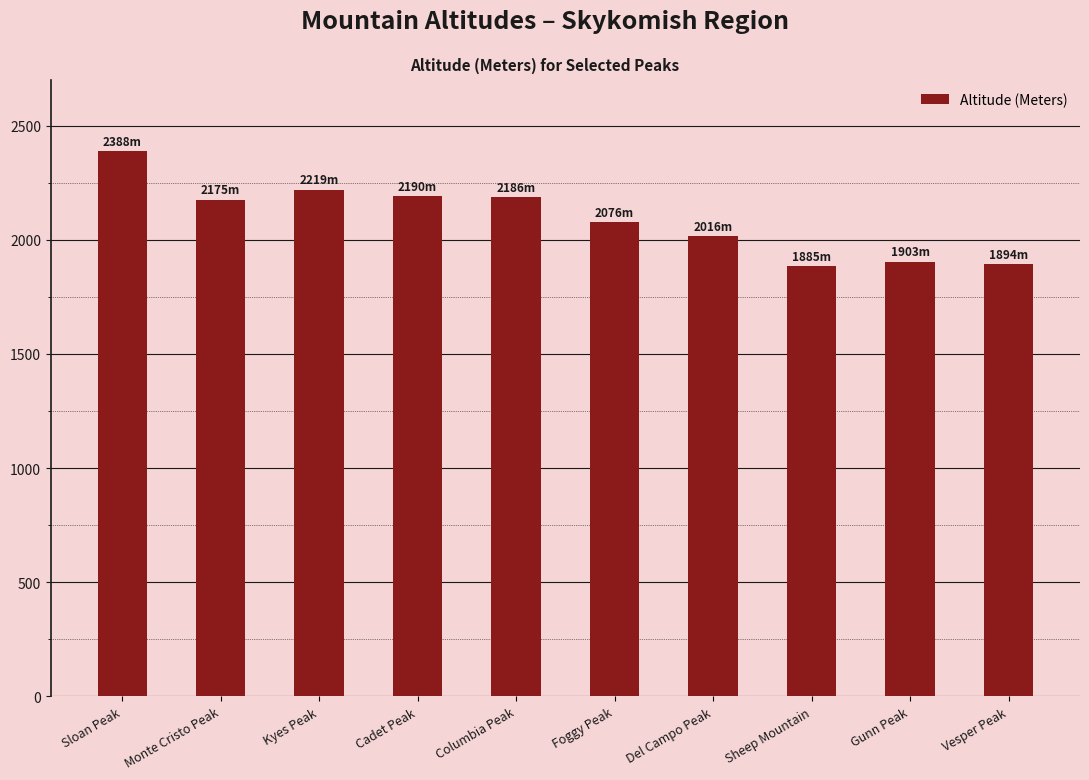

What is the greatest value displayed?

2388